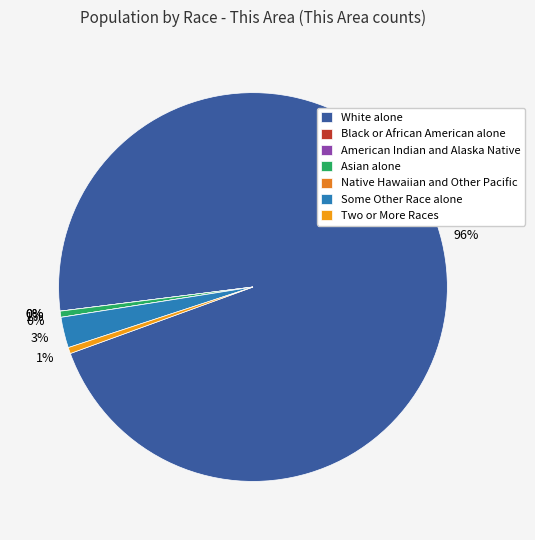

Rank the categories by value from lowest to highest.

Black or African American alone, American Indian and Alaska Native, Native Hawaiian and Other Pacific, Asian alone, Two or More Races, Some Other Race alone, White alone